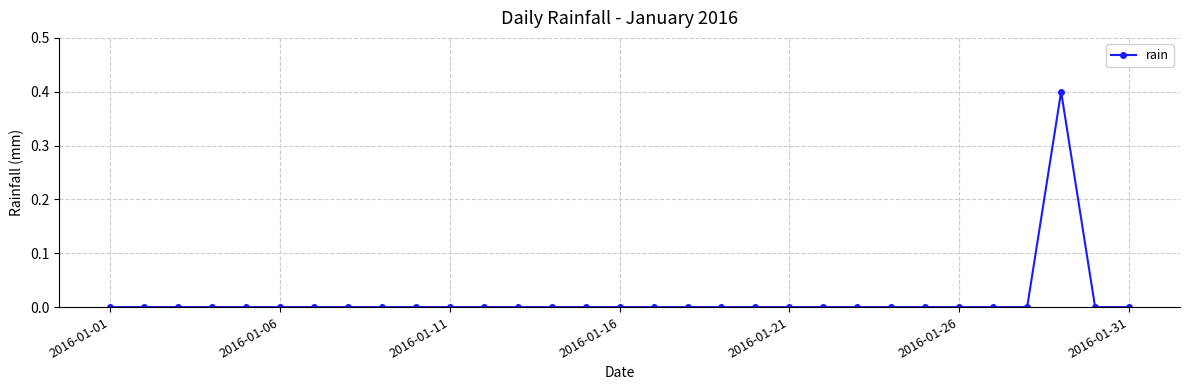

What is the maximum value shown in the chart?

0.4